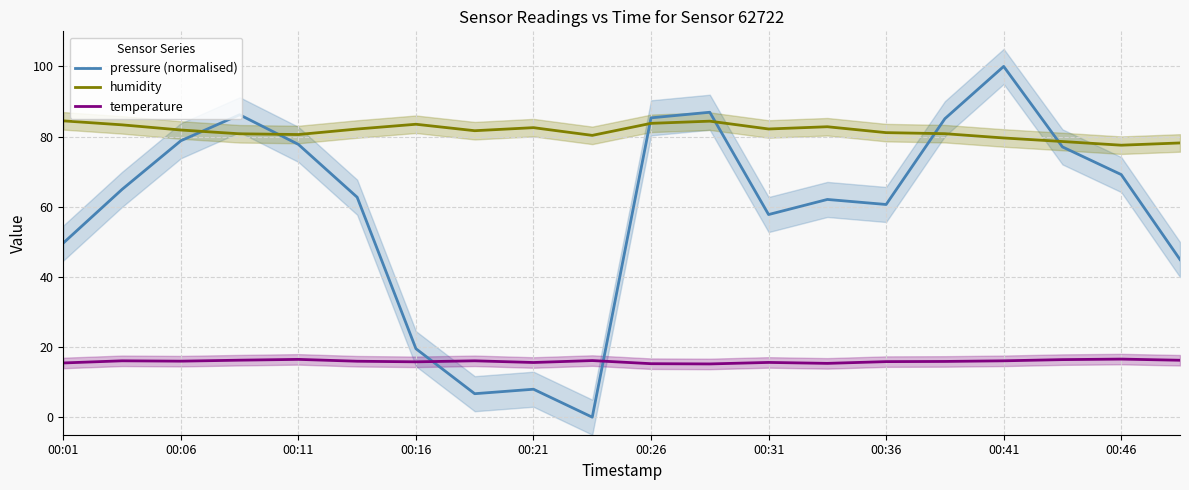

What is the maximum value for pressure (normalised)?

100.0